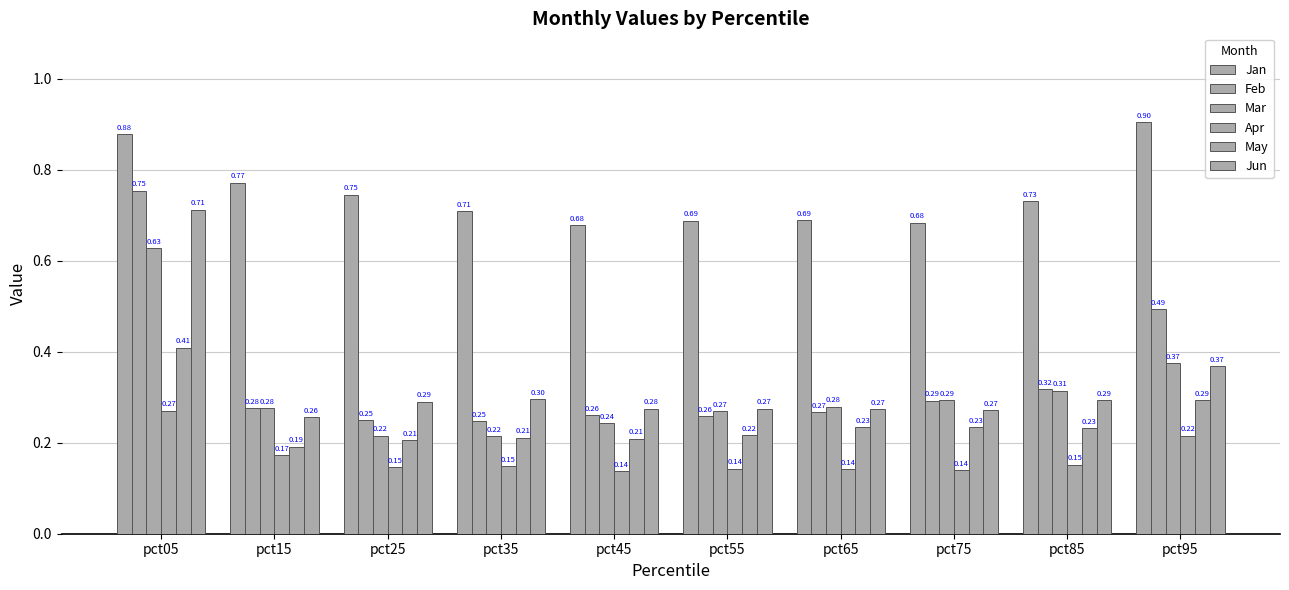

What is the sum of all Jun values?

3.3